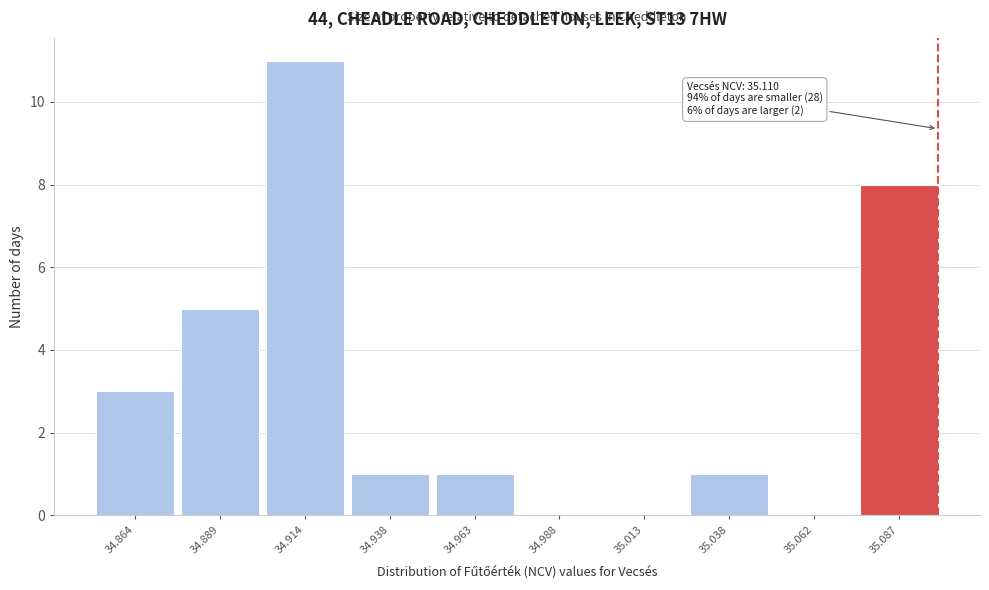

Reading left to right, what are all the values shown in this chart?

34.864=3	34.889=5	34.914=11	34.938=1	34.963=1	34.988=0	35.013=0	35.038=1	35.062=0	35.087=8